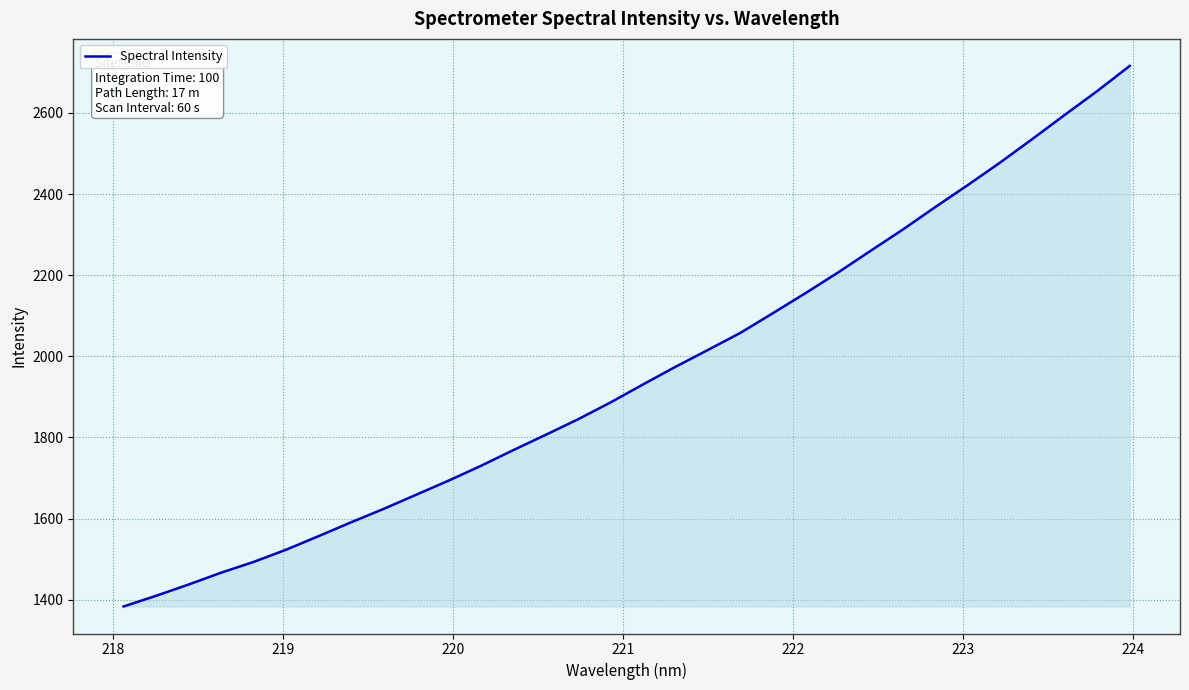

What is the smallest value displayed?

1383.3